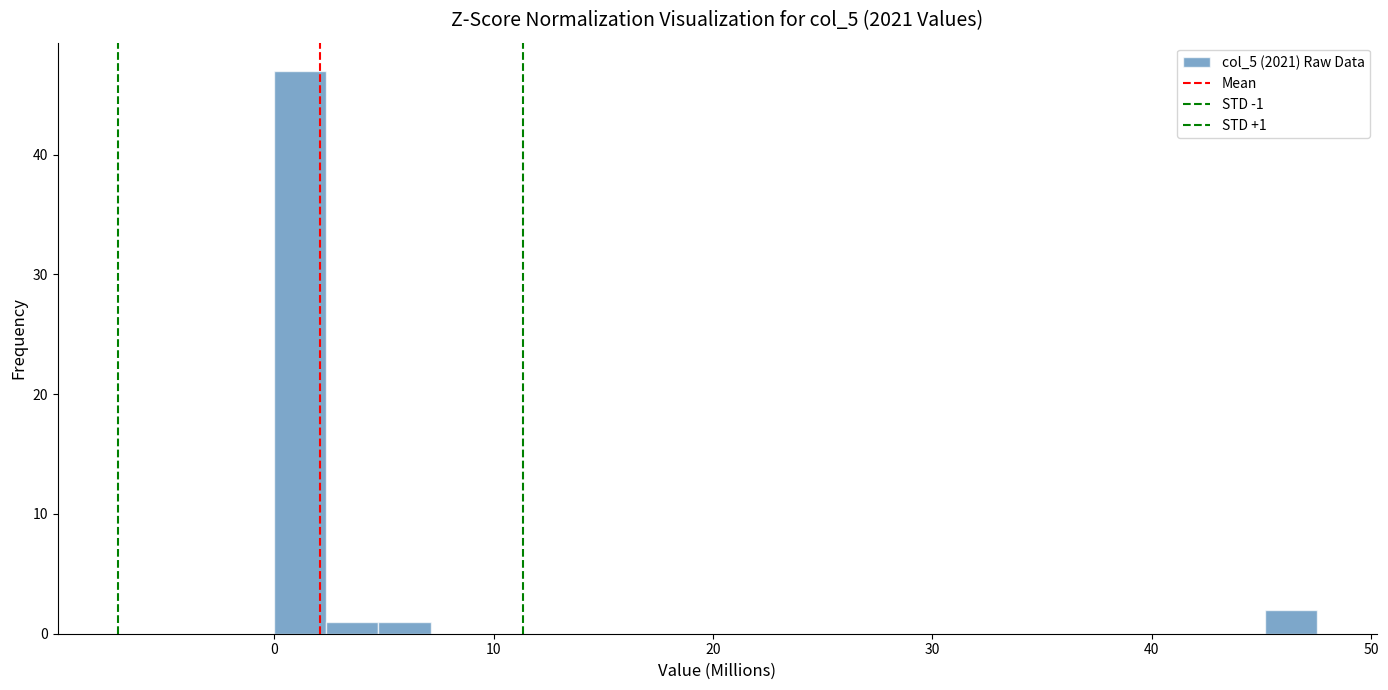

Around what value on the x-axis is the tallest bar? Give the approximate position of its centre, as read against the axis.

1